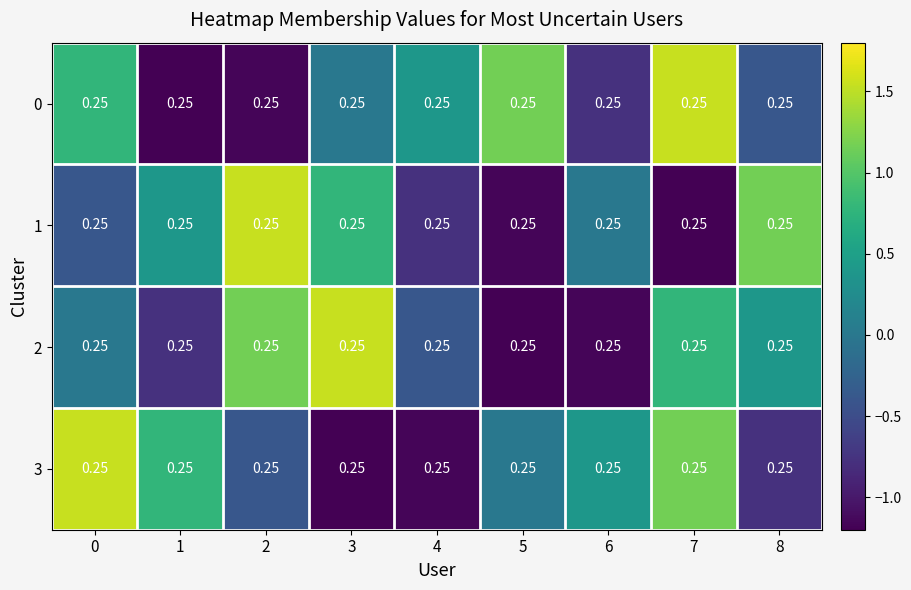

What is the maximum value shown in the chart?

1.5